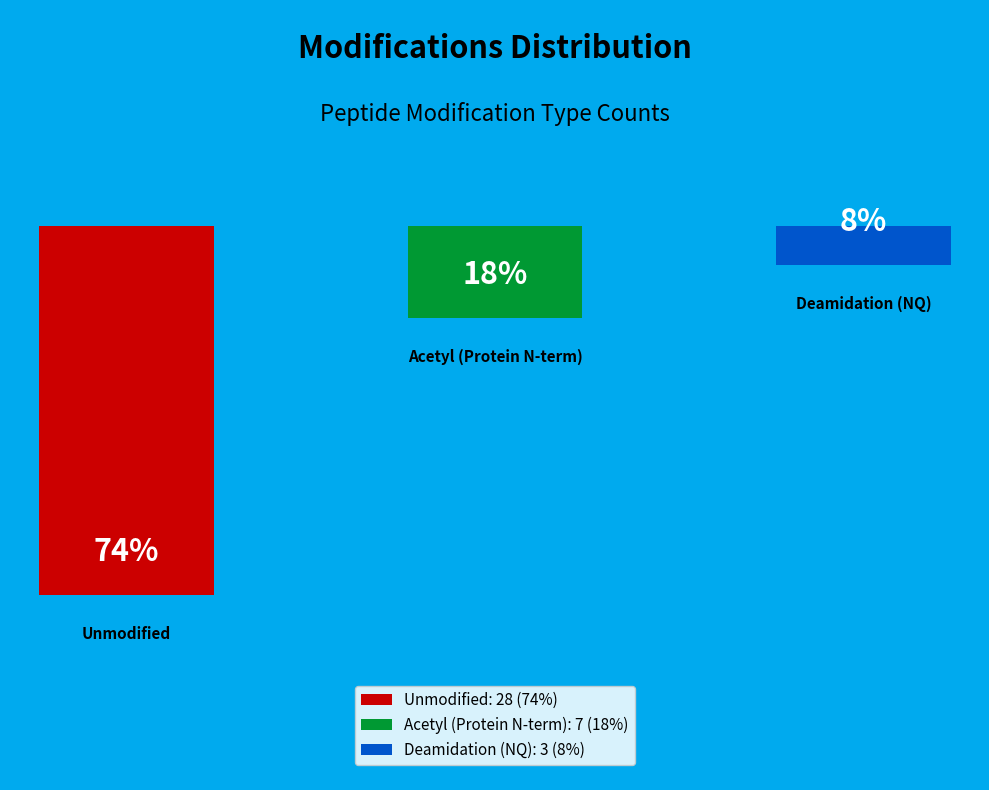

To the nearest percent, what percentage of the pie is Acetyl (Protein N-term)?

18%